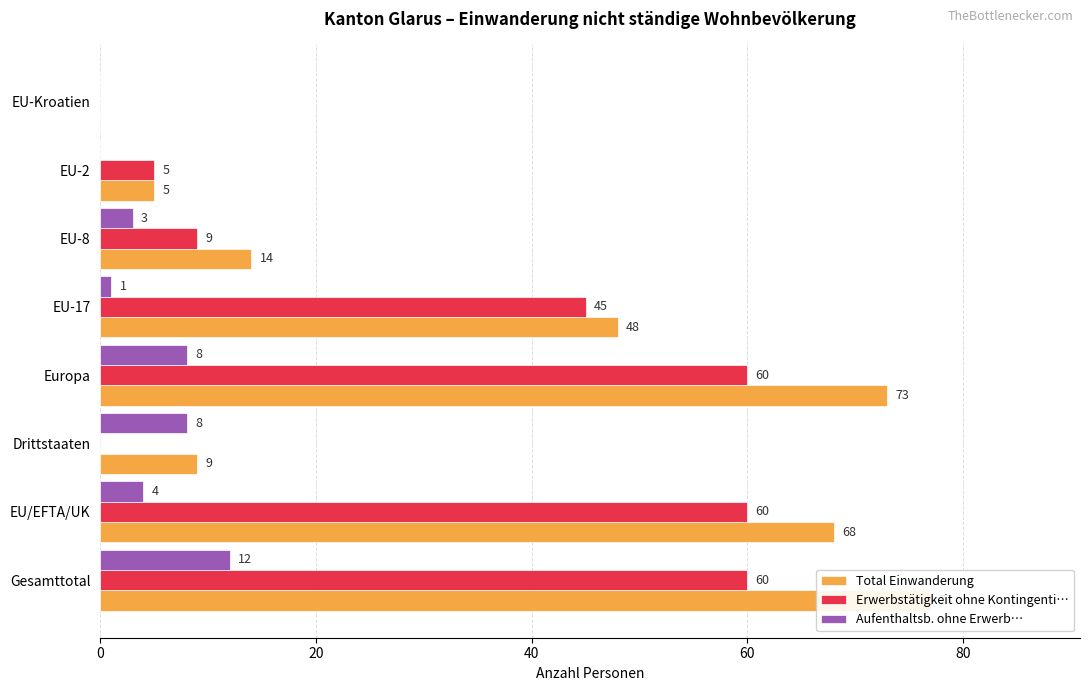

Rank the series at Europa from lowest to highest value.

Aufenthaltsb. ohne Erwerb…, Erwerbstätigkeit ohne Kontingenti…, Total Einwanderung